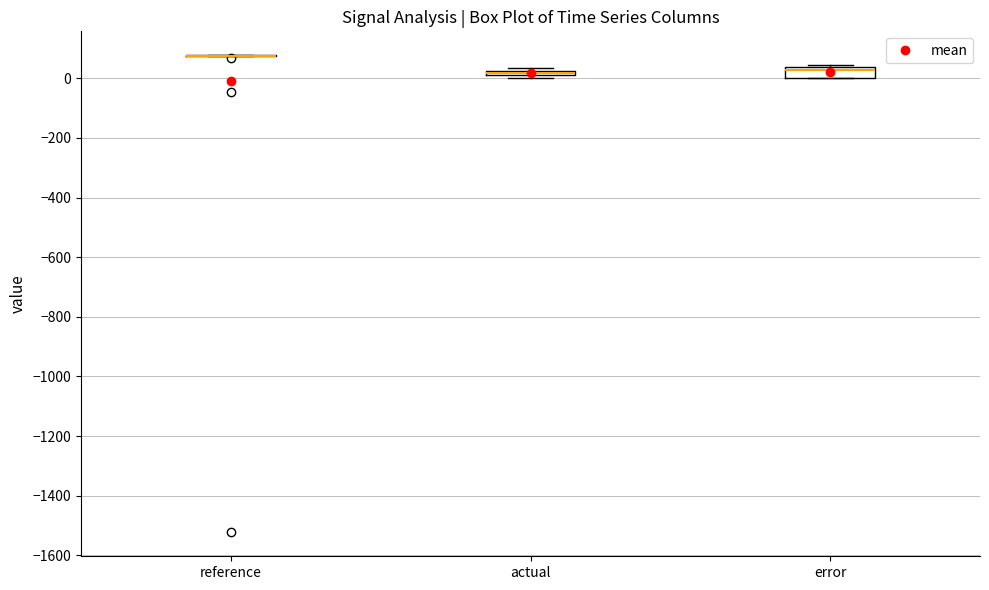

Where is the upper edge of the box for actual on the y-axis? The values are not printed on the chart, so give them approximately, as read against the axis.

20